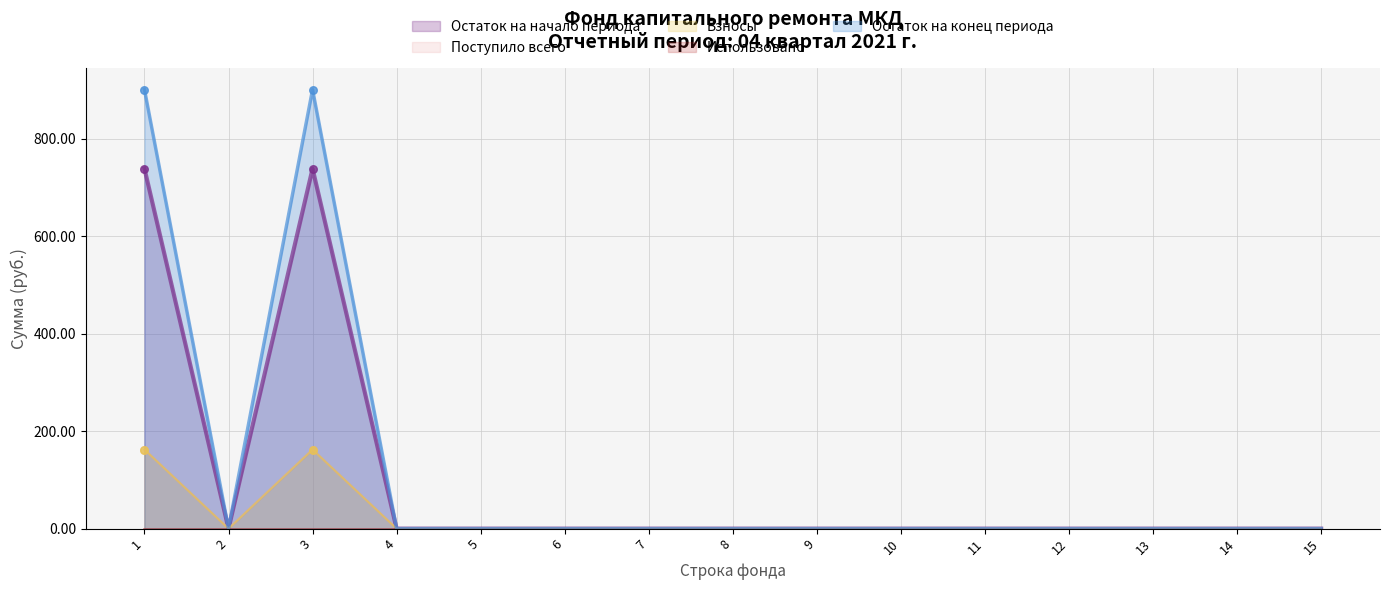

At how many categories does at least one series exceed 49?

2